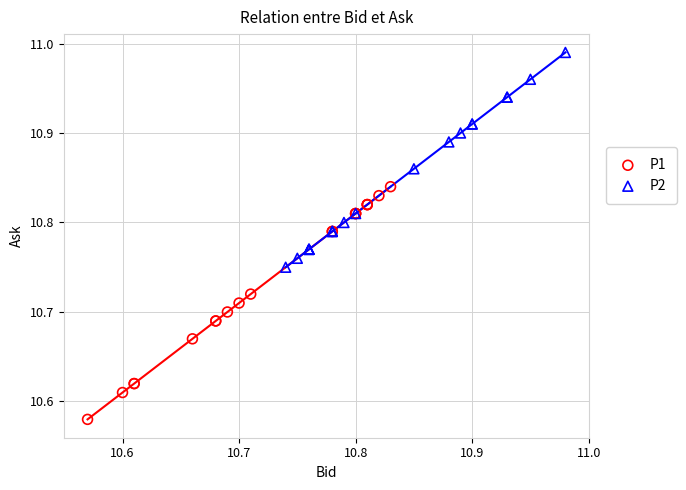

Which series contains the highest Y value?

P2